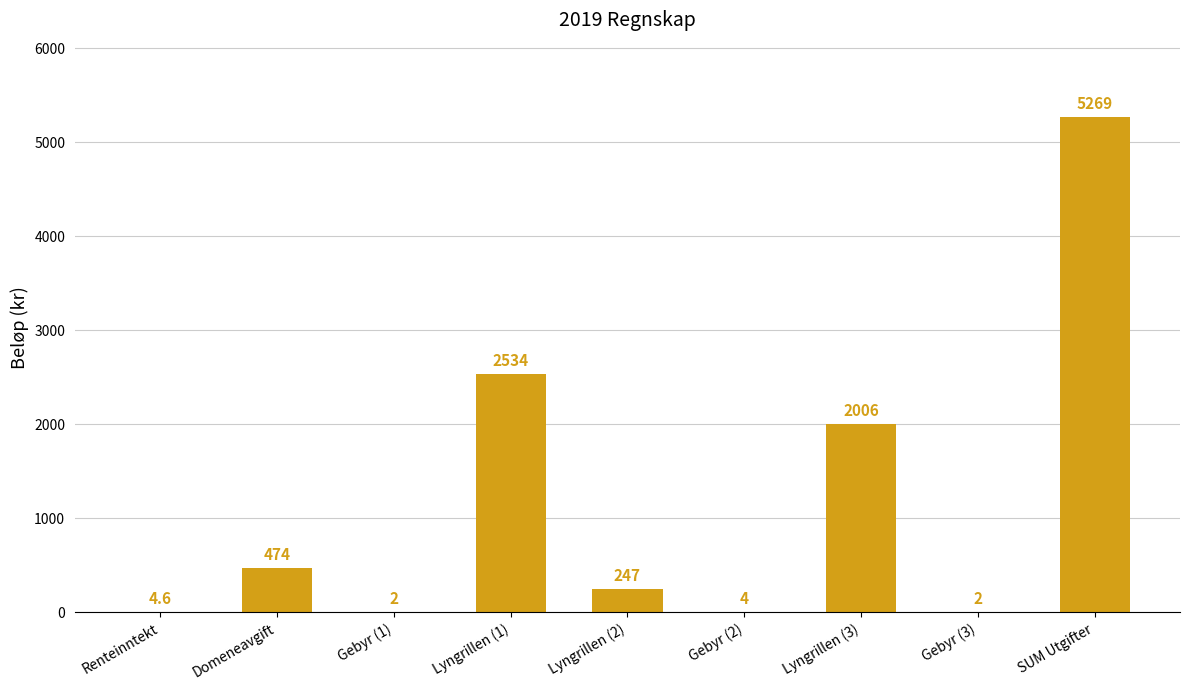

Which has a higher value, SUM Utgifter or Lyngrillen (1)?

SUM Utgifter